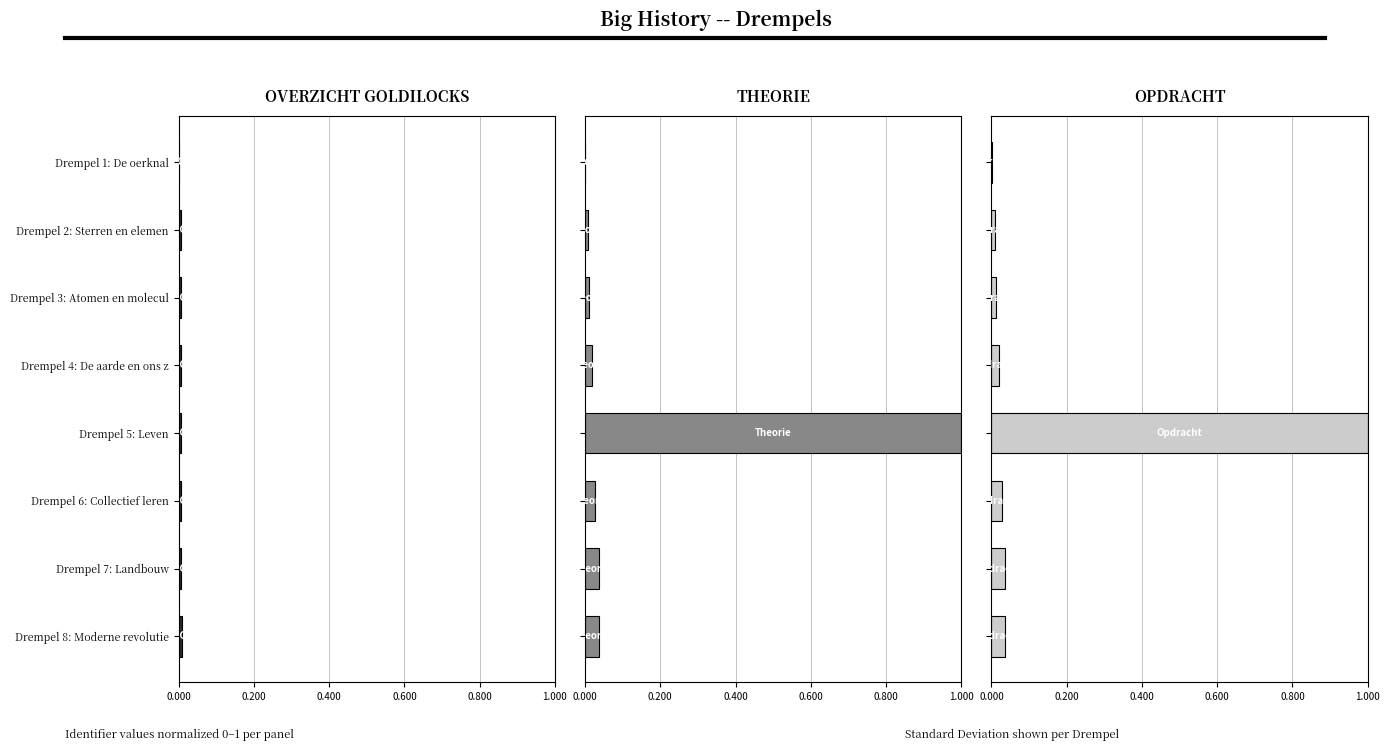

How many series are shown in this chart?

3